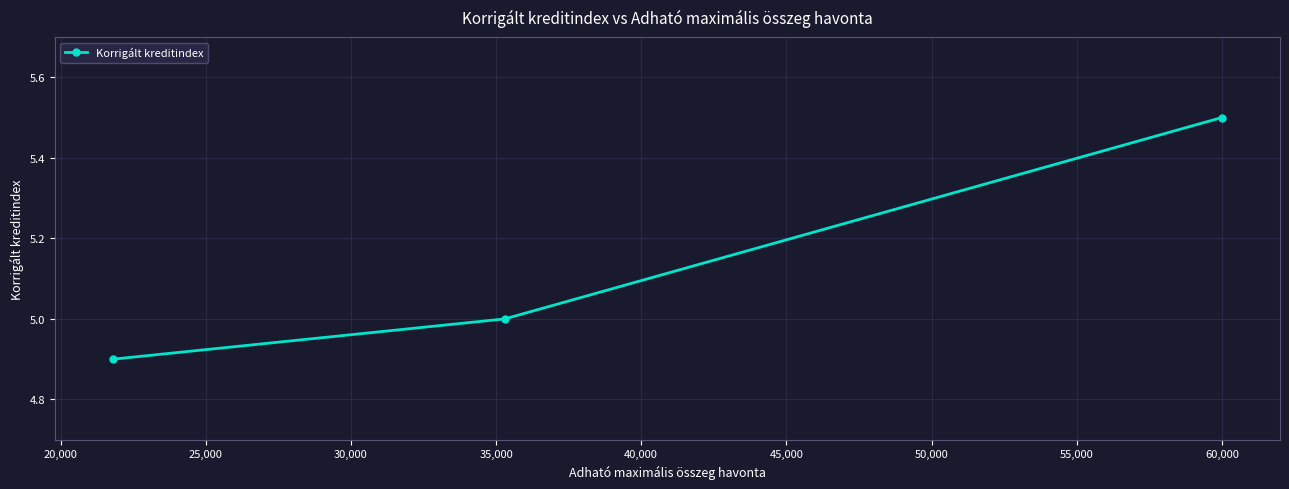

How many lines are shown in the chart?

1